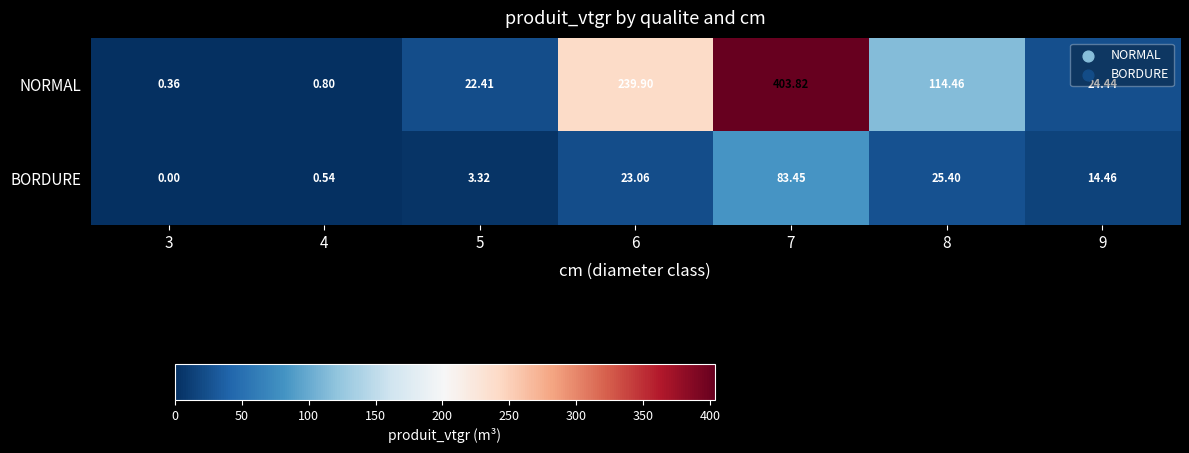

At 5, list the series in order from smallest to largest.

BORDURE, NORMAL